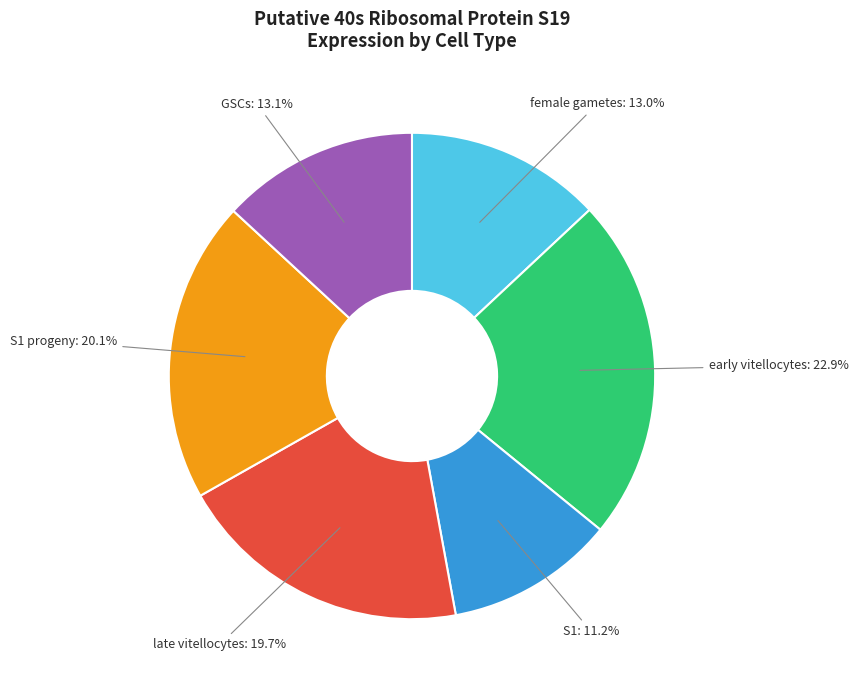

What is the total percentage of S1 and early vitellocytes?

34.1%